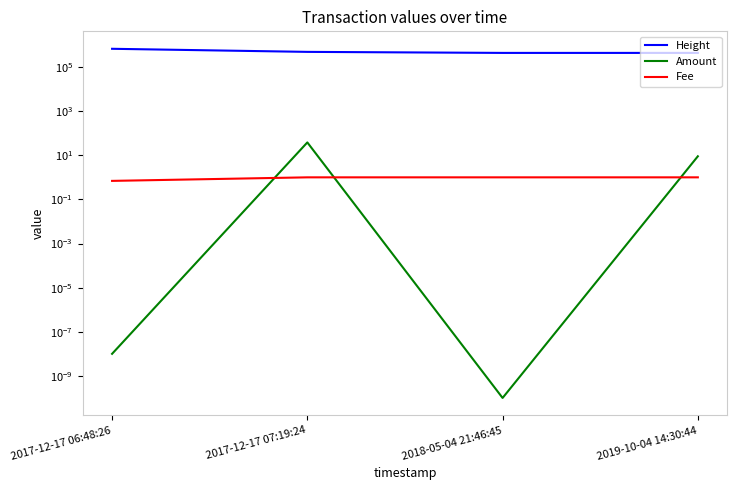

List the series in order of their peak value, highest first.

Height, Amount, Fee